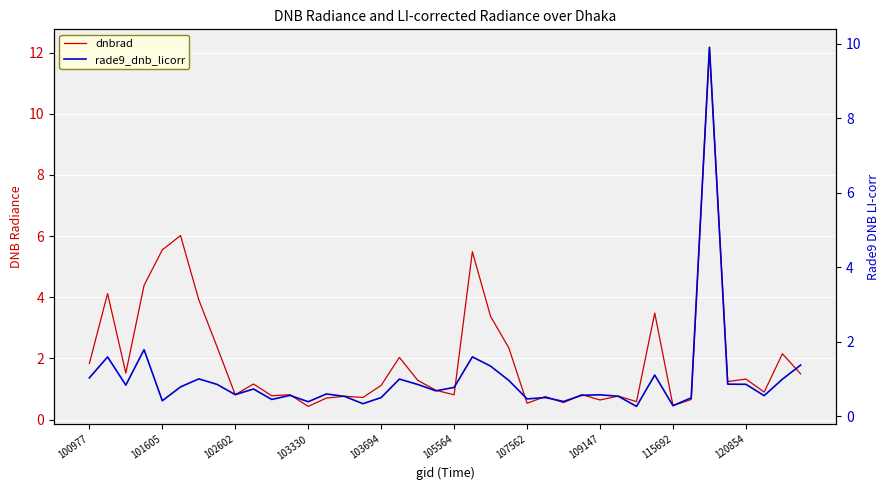

Reading left to right, what are all the values shown in this chart?

dnbrad: 1.8	4.1	1.5	4.4	5.5	6.0	3.9	2.4	0.8	1.2	0.8	0.8	0.4	0.7	0.8	0.7	1.1	2.0	1.3	1.0	0.8	5.5	3.4	2.3	0.5	0.8	0.6	0.8	0.6	0.8	0.6	3.5	0.5	0.7	12.2	1.2	1.3	0.9	2.2	1.5
rade9_dnb_licorr: 1.0	1.6	0.8	1.8	0.4	0.8	1.0	0.9	0.6	0.7	0.4	0.6	0.4	0.6	0.5	0.3	0.5	1.0	0.9	0.7	0.8	1.6	1.3	1.0	0.5	0.5	0.4	0.6	0.6	0.5	0.3	1.1	0.3	0.5	9.9	0.9	0.9	0.5	1.0	1.4